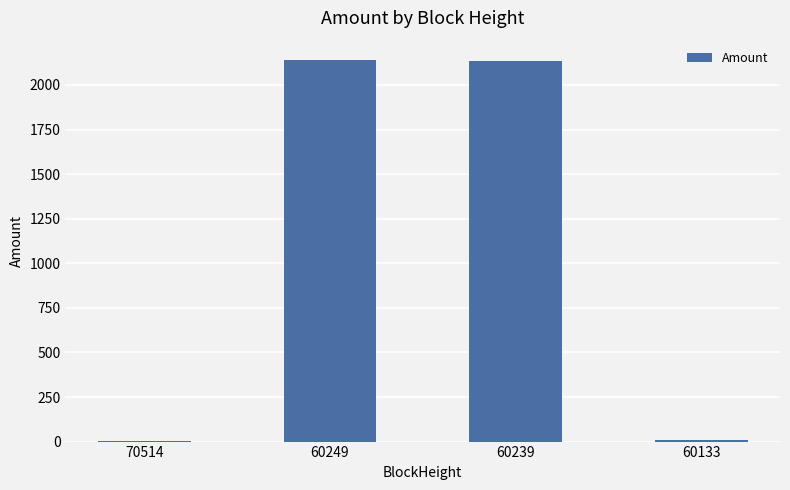

Where is the data nearest to the value 1072?

60239